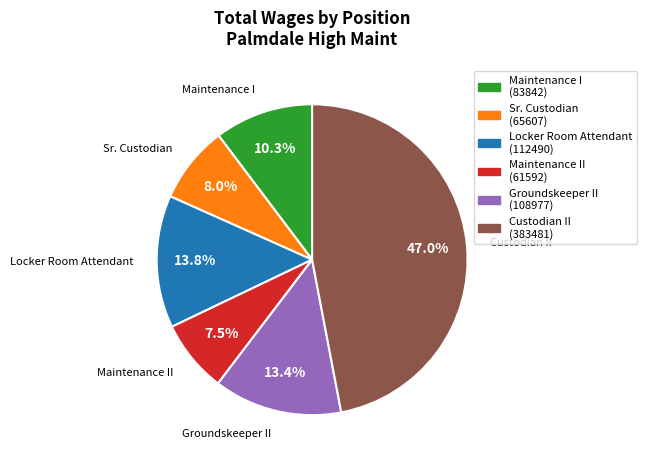

Does any single category account for the majority?

No